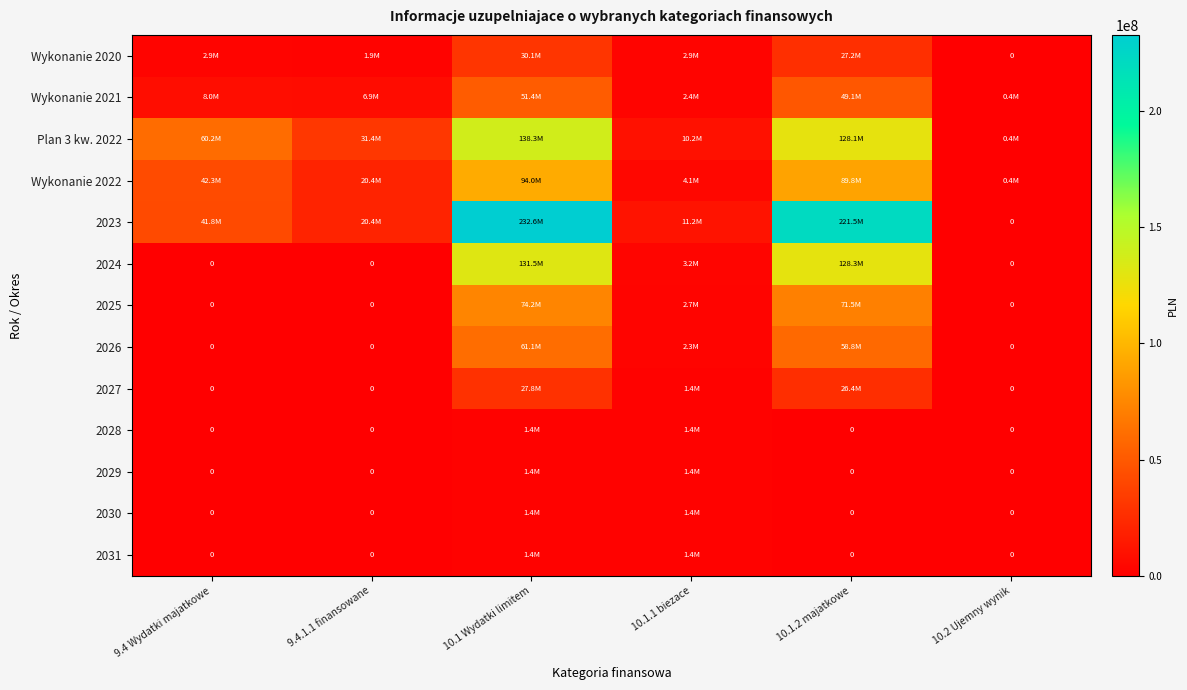

What is the sum of the 2026 values at 10.1.2 majatkowe and 10.2 Ujemny wynik?

58775532.5